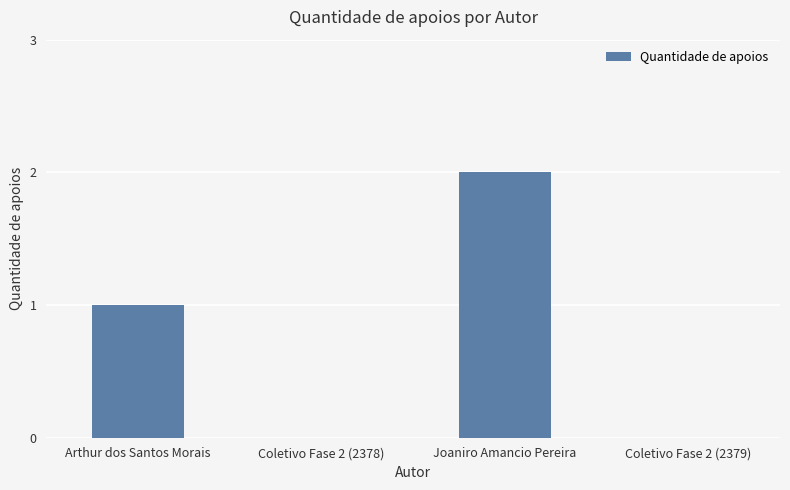

Which category has the highest value across all series?

Joaniro Amancio Pereira